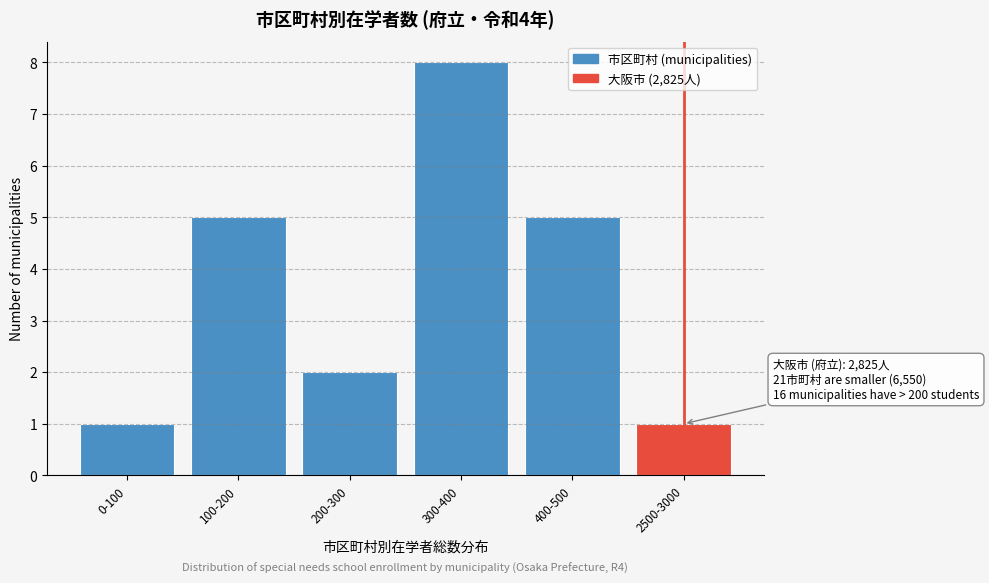

Reading left to right, list all the values displayed in this chart.

1	5	2	8	5	1